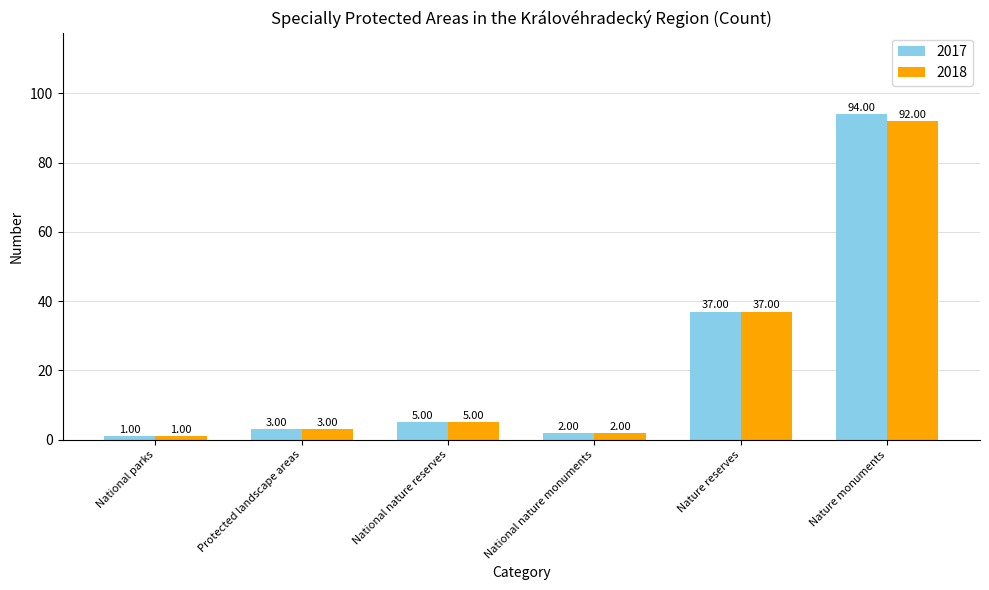

What is the difference between the maximum and second lowest values in the 2018 series?

90